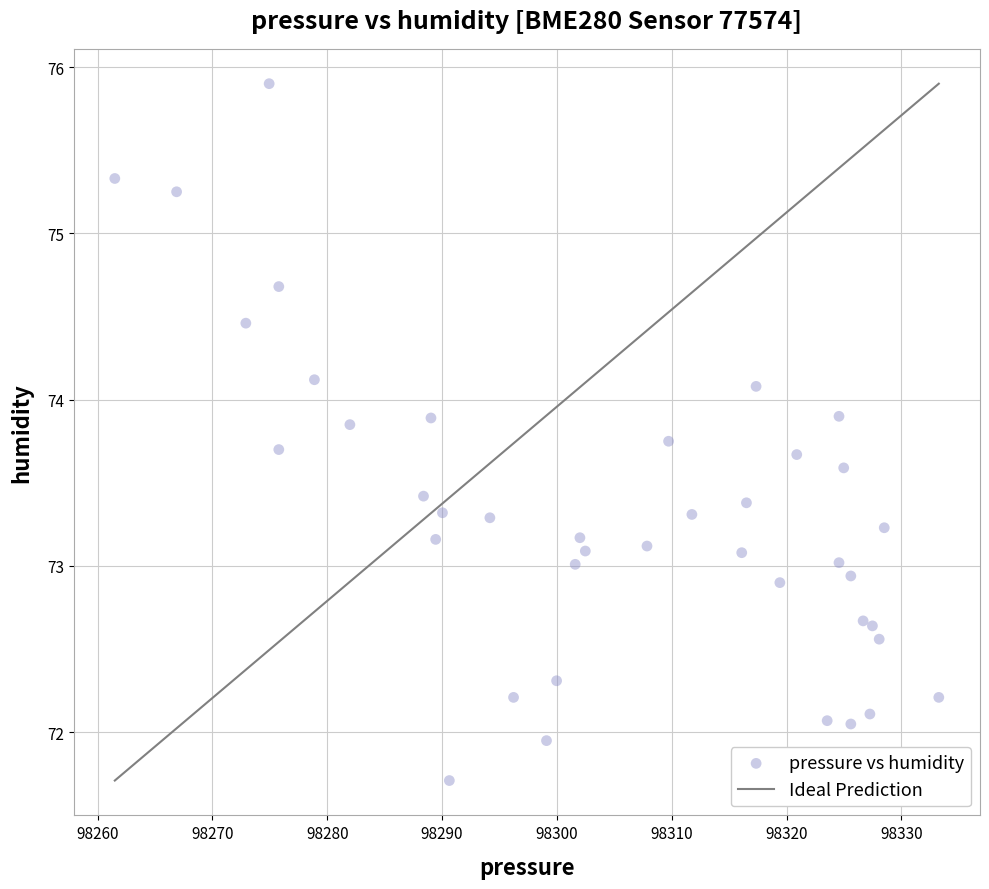

What is the range of X values (max minus min)?

71.8